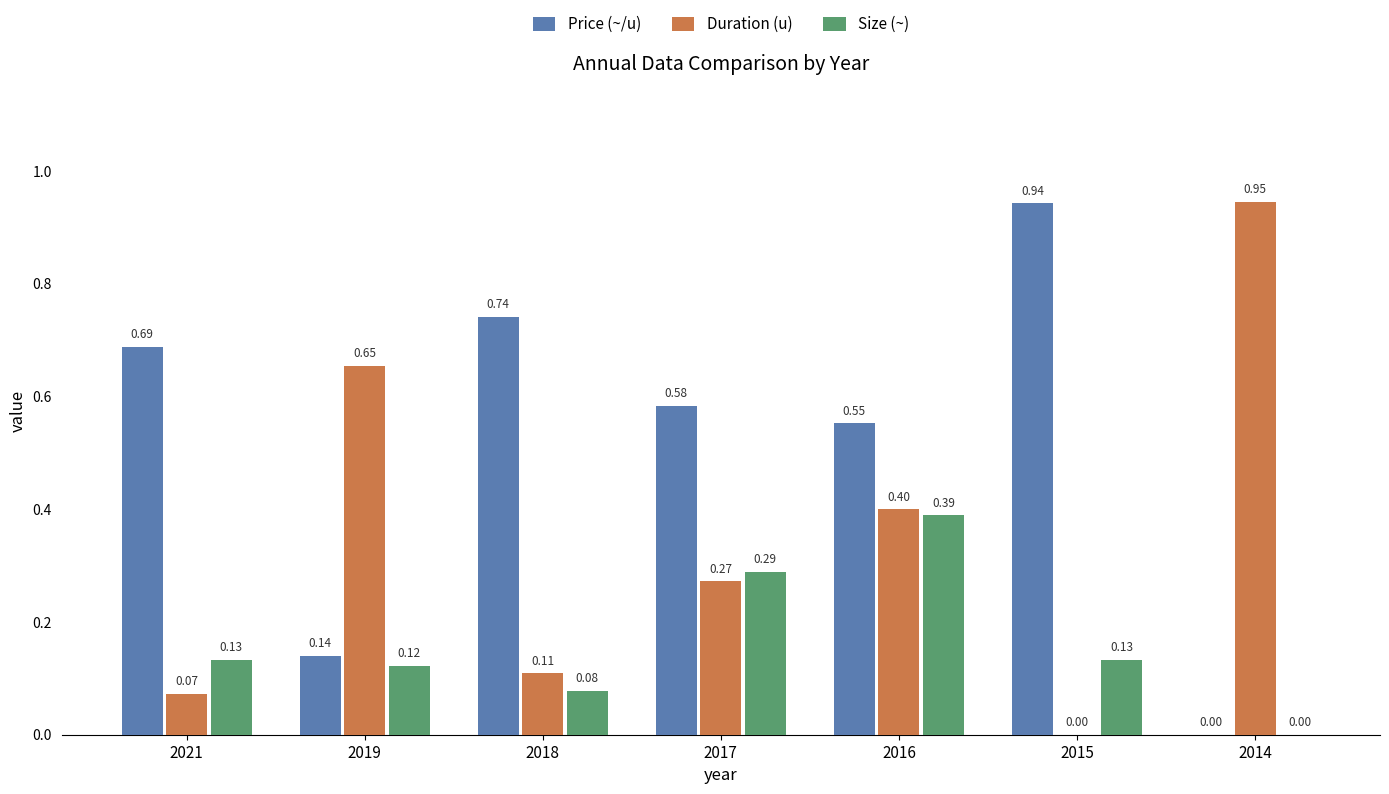

What is the average value of the Price (~/u) series?

0.5